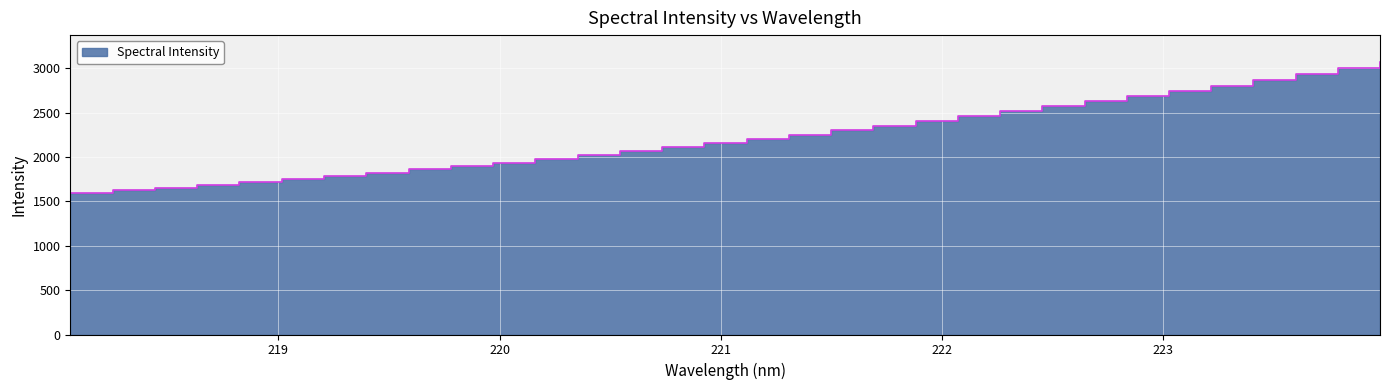

Is it true that the value at 222.4538 is 4227.3?

False